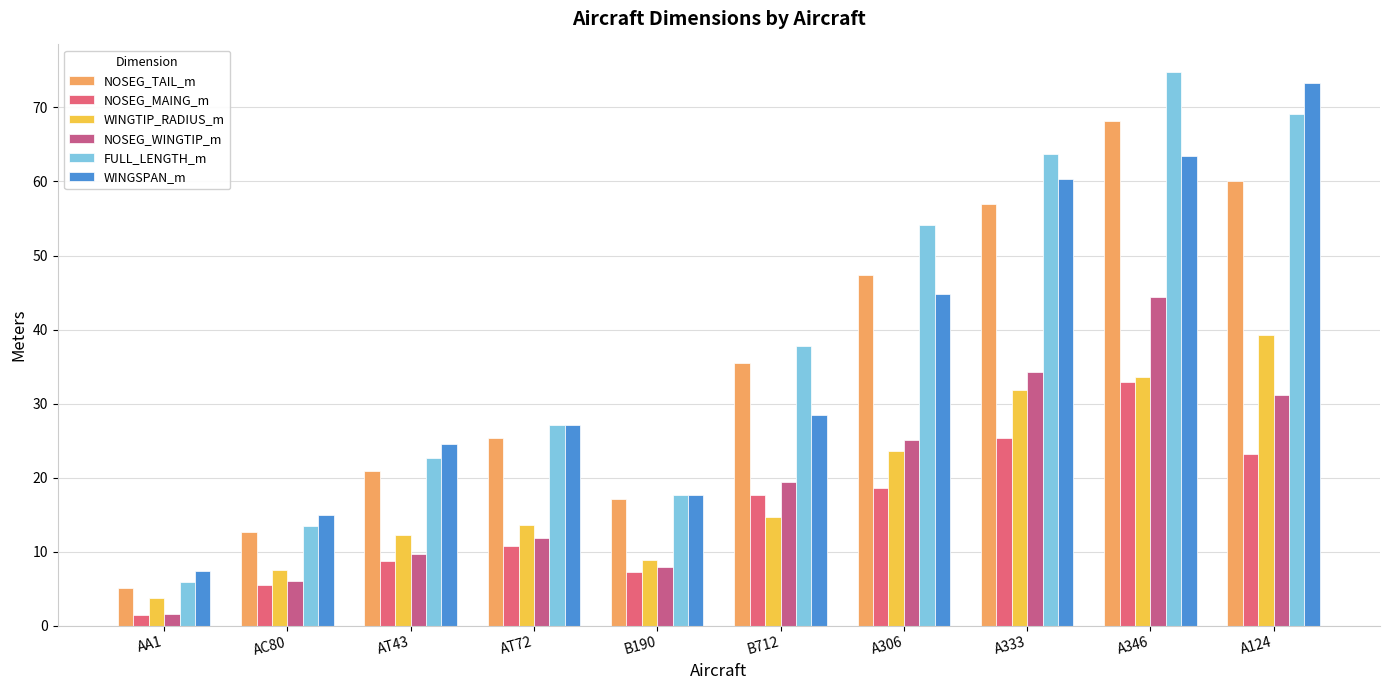

What is the difference between the maximum and second lowest values in the NOSEG_WINGTIP_m series?

38.3